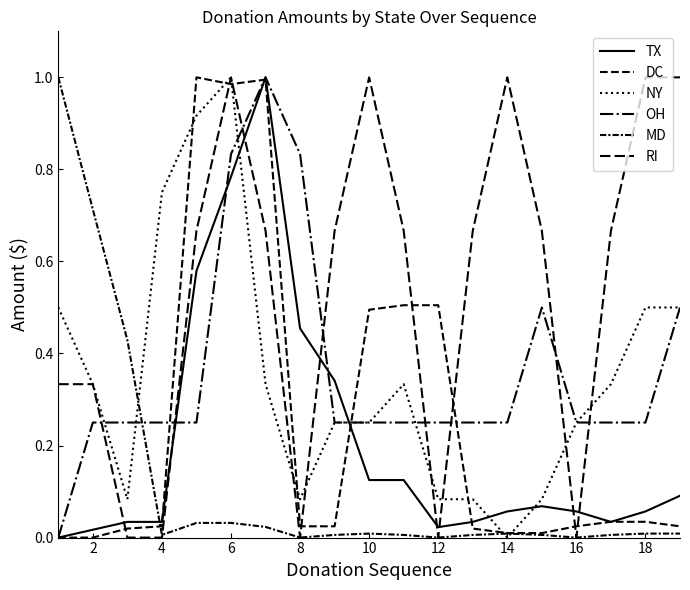

Does the chart display data point markers on the line(s)?

No